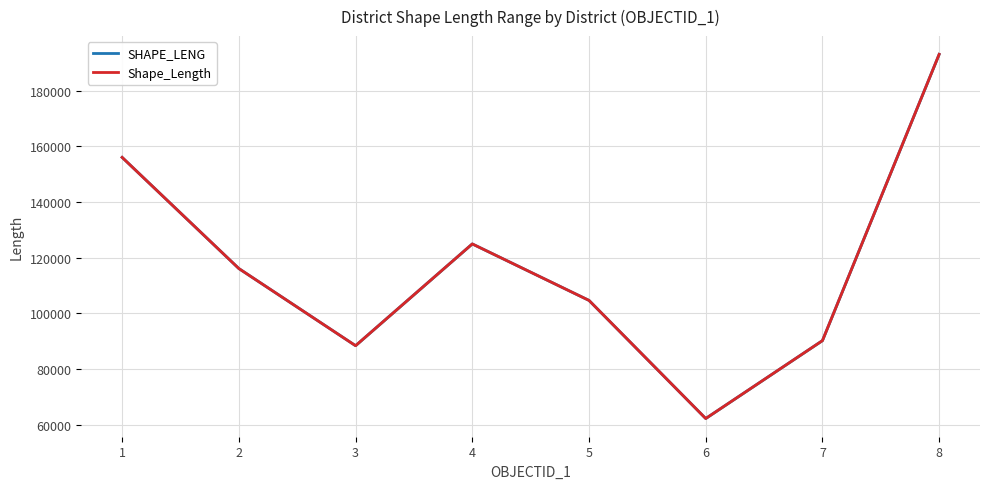

Is this an area chart (filled region under the line)?

No